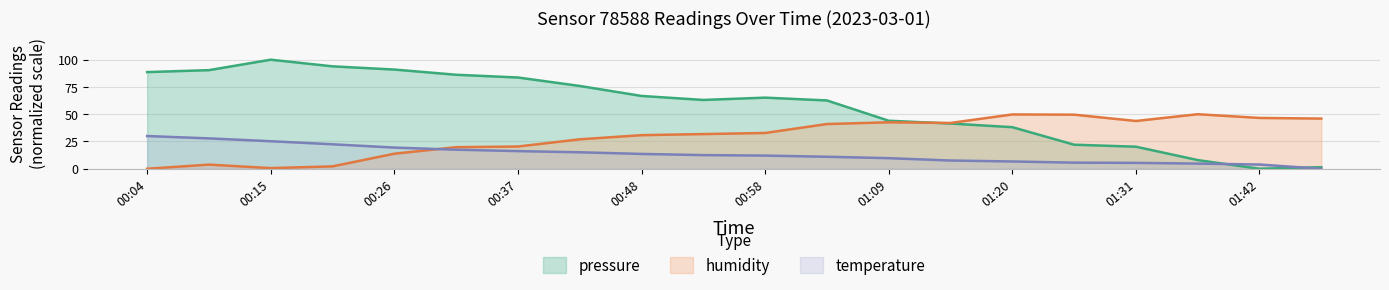

List the labels in order of pressure value, smallest first.

01:42, 01:47, 01:36, 01:31, 01:25, 01:20, 01:15, 01:09, 01:04, 00:53, 00:58, 00:48, 00:42, 00:37, 00:31, 00:04, 00:10, 00:26, 00:20, 00:15